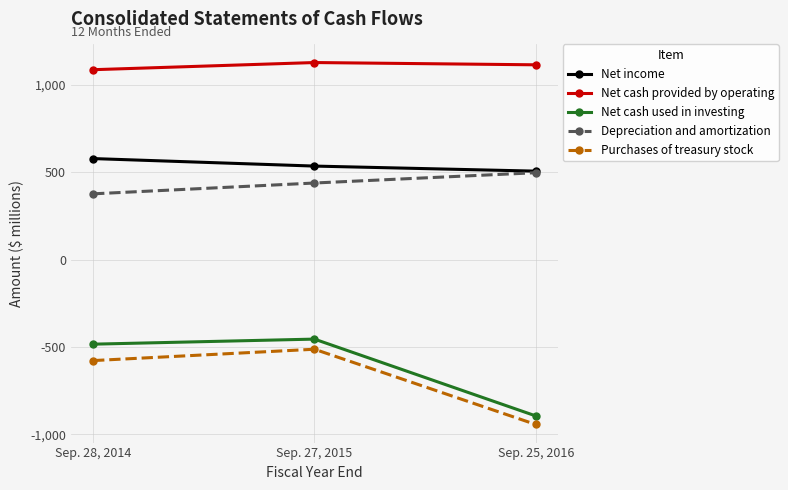

What is the greatest value displayed?

1129